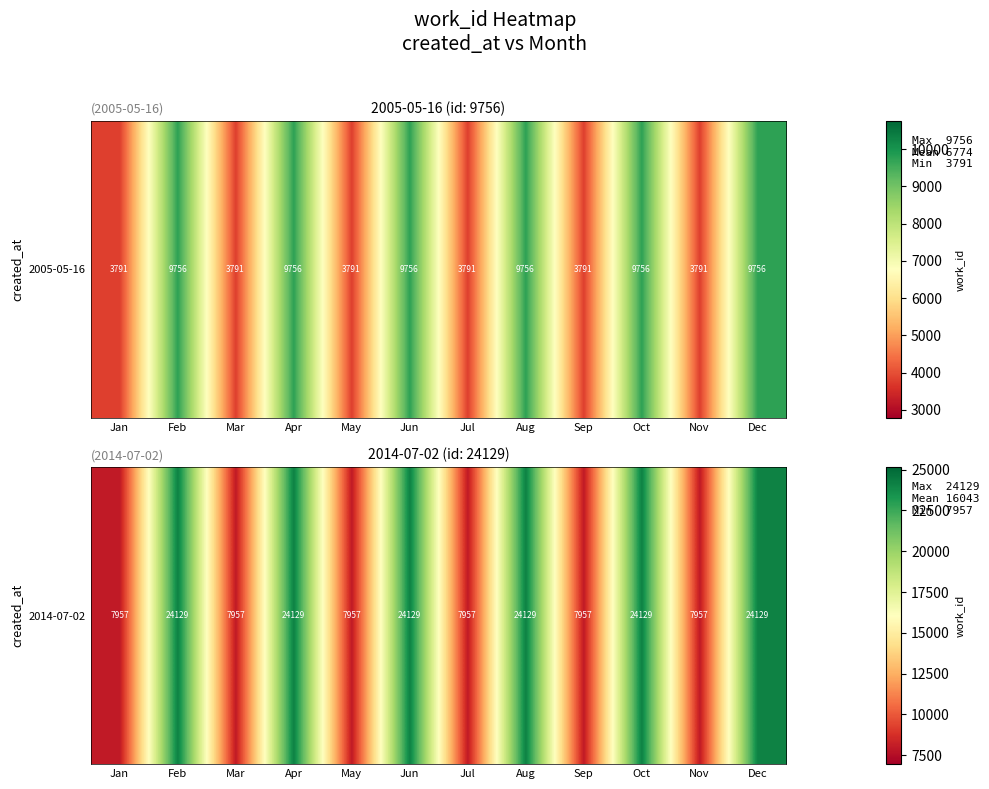

Rank the categories by value from highest to lowest.

Feb, Apr, Jun, Aug, Oct, Dec, Jan, Mar, May, Jul, Sep, Nov